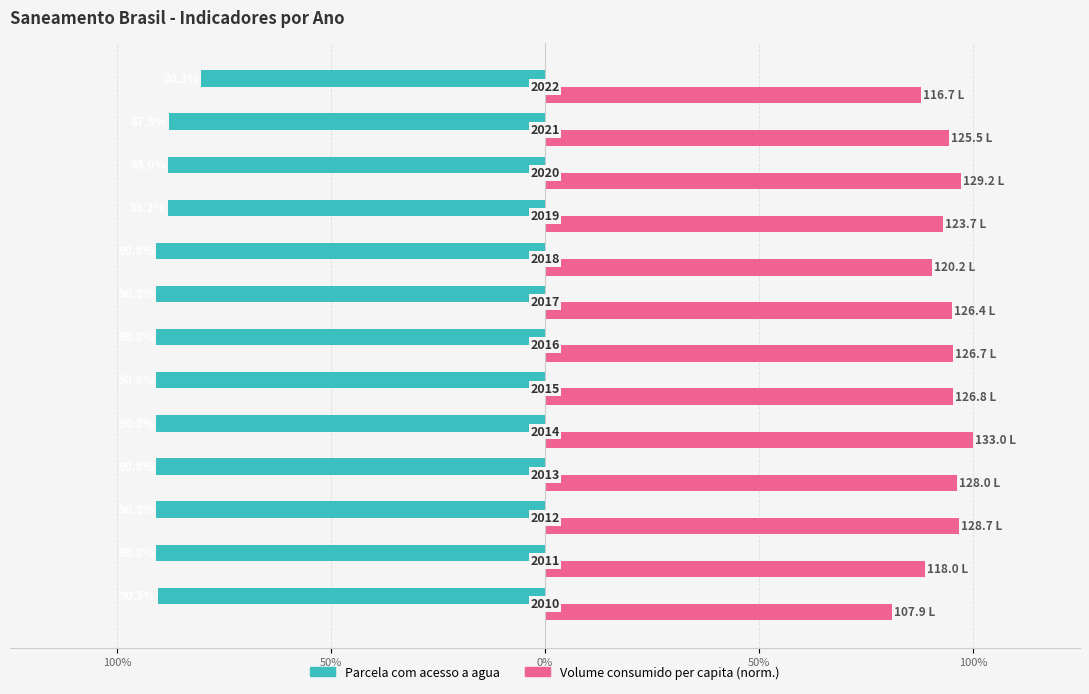

Count the Volume consumido per capita (norm.) values in the range 0 to 1.

13